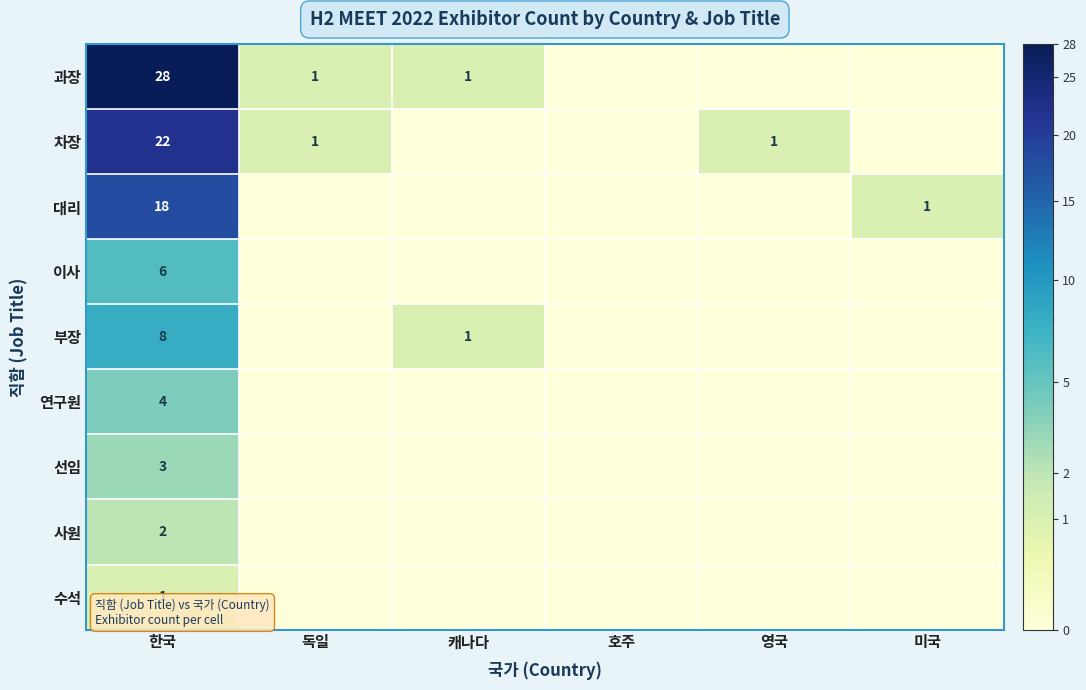

Is the value of 부장 at 캐나다 greater than the value of 연구원 at 한국?

No